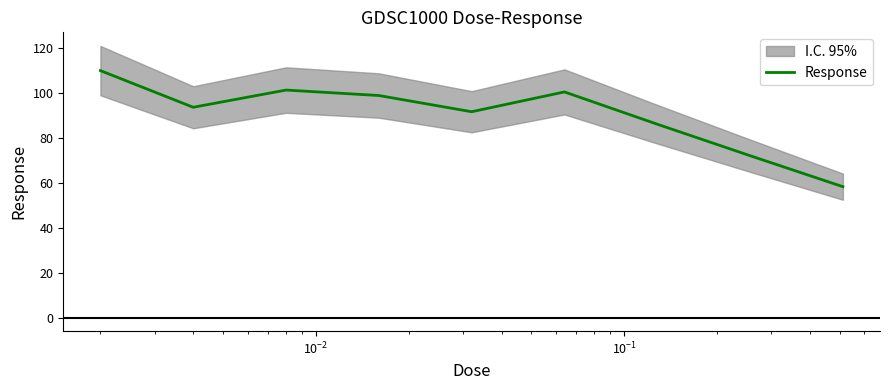

What is the highest value of the Response series?

109.9